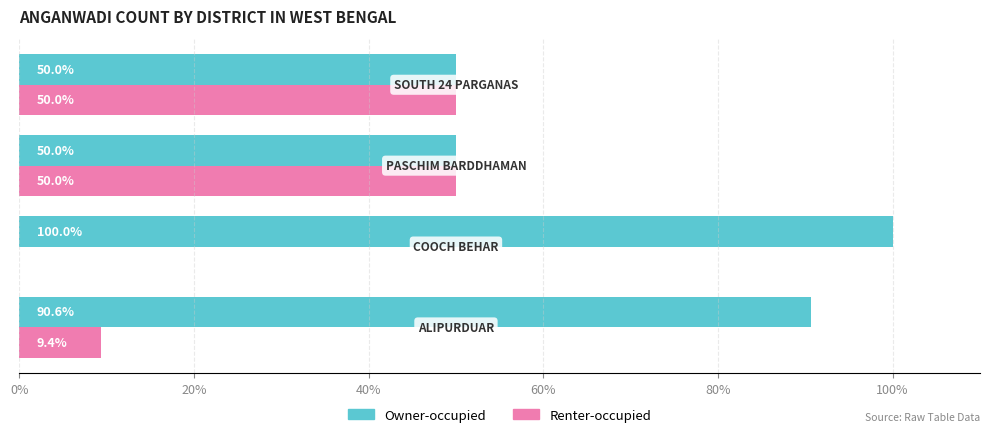

What is the sum of all Renter-occupied values?

109.4